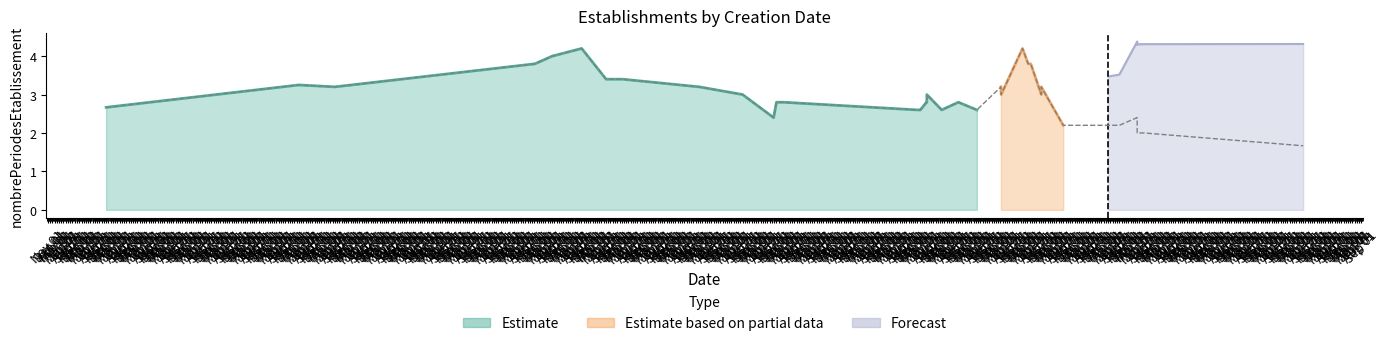

What is the label of the 18th point from the right?

2014-05-01